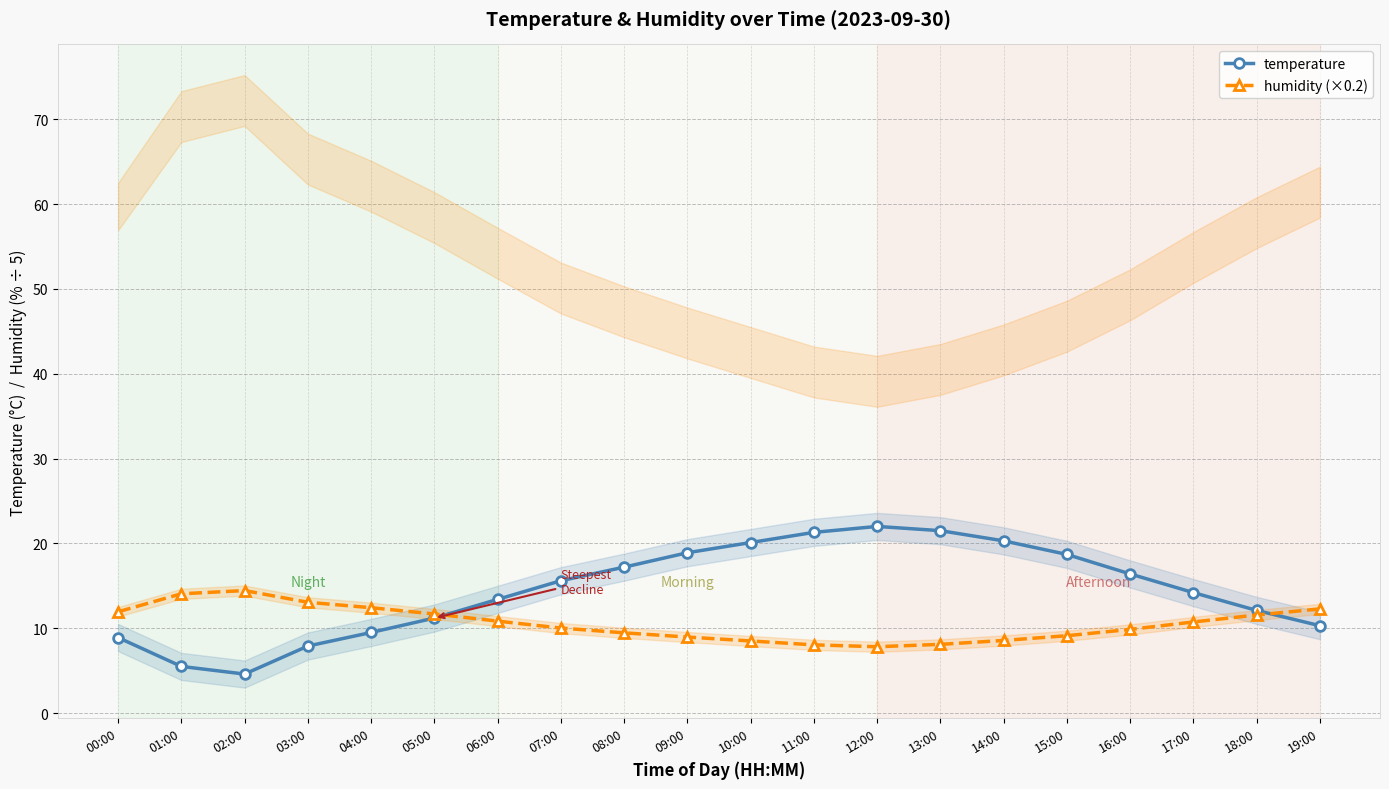

What is the value of the humidity (×0.2) point at the 8th from the left?

10.0